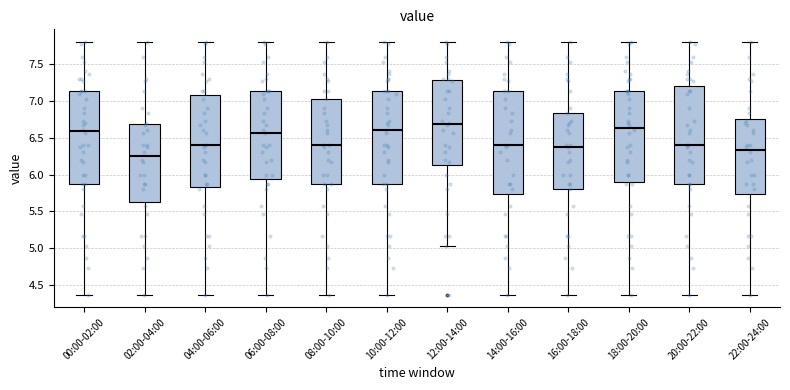

Reading left to right, read every box against the y-axis: the position of its median line, the range the box covers, and the ends of its whiskers. The values are not printed on the chart, so give them approximately, as read against the axis.

00:00-02:00: median 6.60, box 5.85 to 7.15, whiskers 4.35 to 7.80
02:00-04:00: median 6.25, box 5.65 to 6.70, whiskers 4.35 to 7.80
04:00-06:00: median 6.40, box 5.85 to 7.10, whiskers 4.35 to 7.80
06:00-08:00: median 6.55, box 5.95 to 7.15, whiskers 4.35 to 7.80
08:00-10:00: median 6.40, box 5.85 to 7.05, whiskers 4.35 to 7.80
10:00-12:00: median 6.60, box 5.85 to 7.15, whiskers 4.35 to 7.80
12:00-14:00: median 6.70, box 6.15 to 7.30, whiskers 5.05 to 7.80
14:00-16:00: median 6.40, box 5.75 to 7.15, whiskers 4.35 to 7.80
16:00-18:00: median 6.35, box 5.80 to 6.85, whiskers 4.35 to 7.80
18:00-20:00: median 6.65, box 5.90 to 7.15, whiskers 4.35 to 7.80
20:00-22:00: median 6.40, box 5.85 to 7.20, whiskers 4.35 to 7.80
22:00-24:00: median 6.35, box 5.75 to 6.75, whiskers 4.35 to 7.80